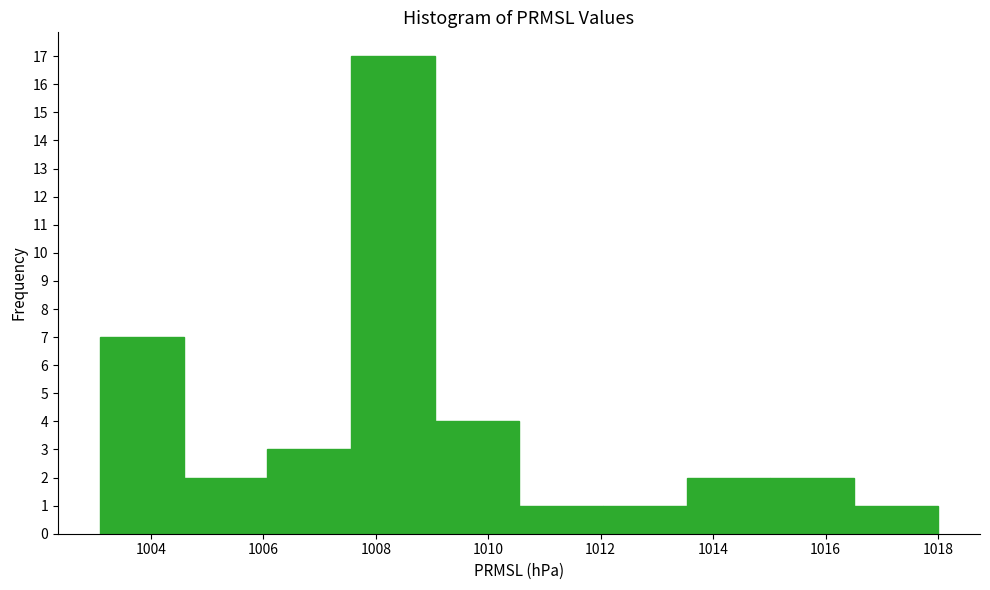

Reading left to right, list every bar in this chart as the range it spans on the x-axis followed by its height. Neither the bar edges nor the heights are printed on the chart, so give them approximately, as read against the axes.

1003.0 to 1004.6: 7
1004.6 to 1006.0: 2
1006.0 to 1007.6: 3
1007.6 to 1009.0: 17
1009.0 to 1010.6: 4
1010.6 to 1012.0: 1
1012.0 to 1013.6: 1
1013.6 to 1015.0: 2
1015.0 to 1016.6: 2
1016.6 to 1018.0: 1